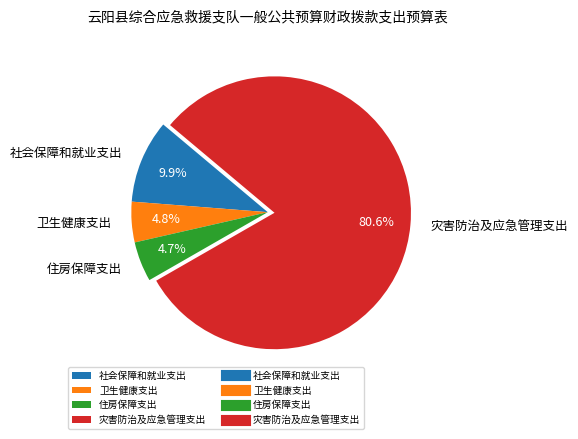

How many slices are in this pie chart?

4